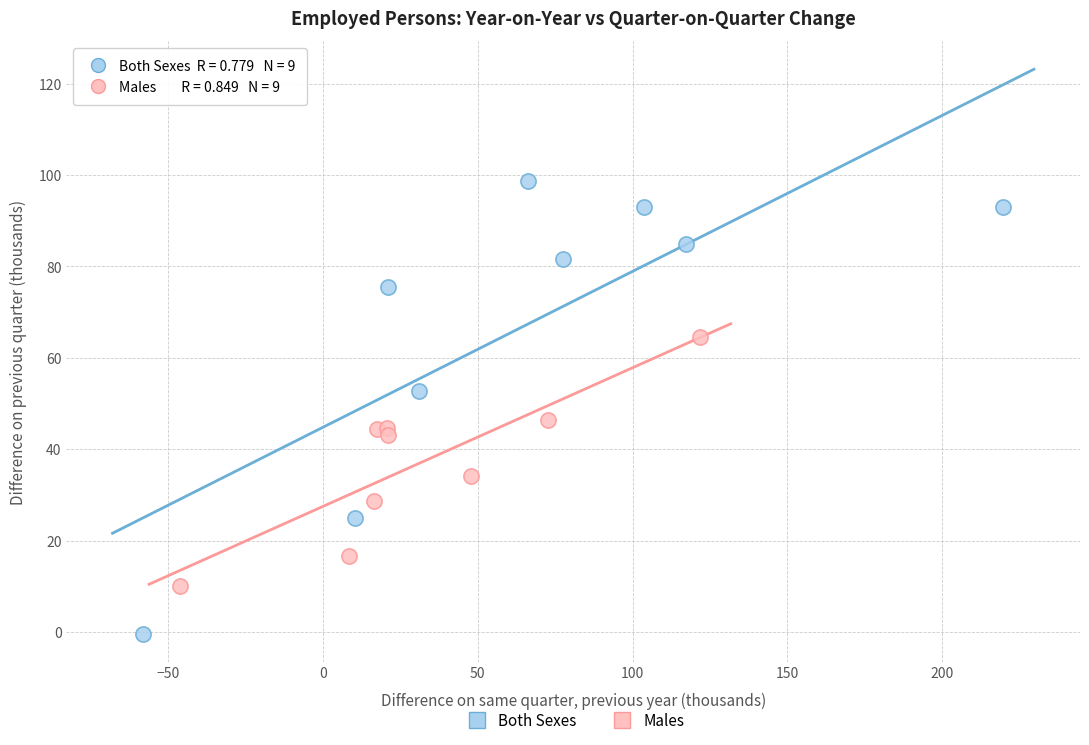

Which series contains the lowest Y value?

Both Sexes